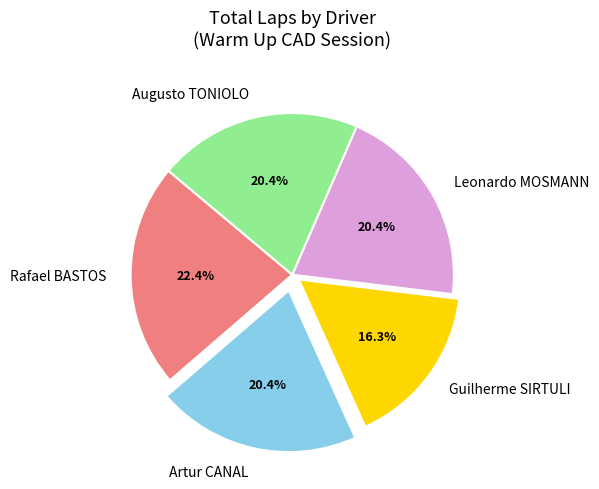

To the nearest percent, what is the difference between the largest and smallest slice percentages?

6%